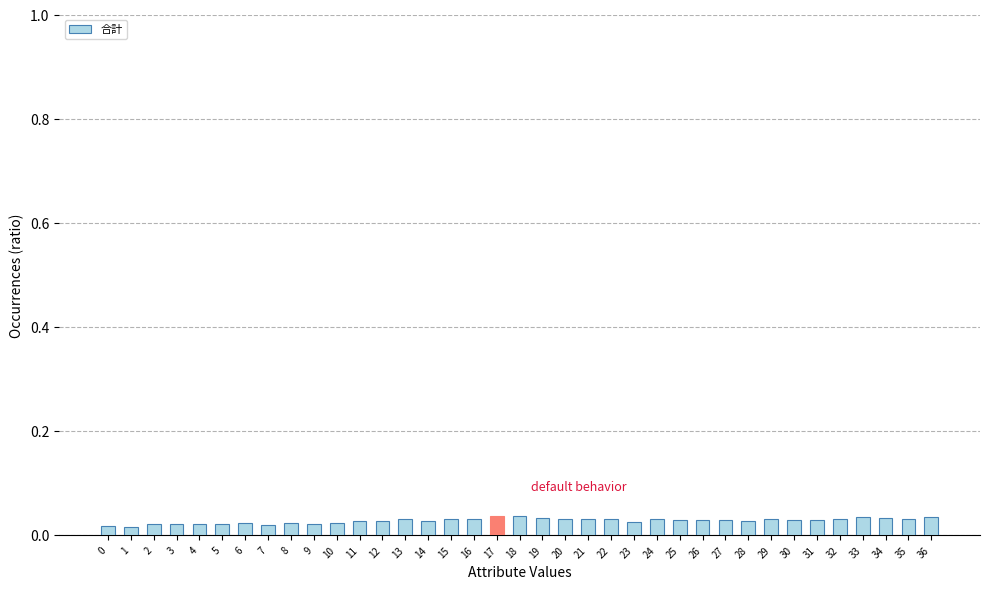

What is the sum of all values?

1.0